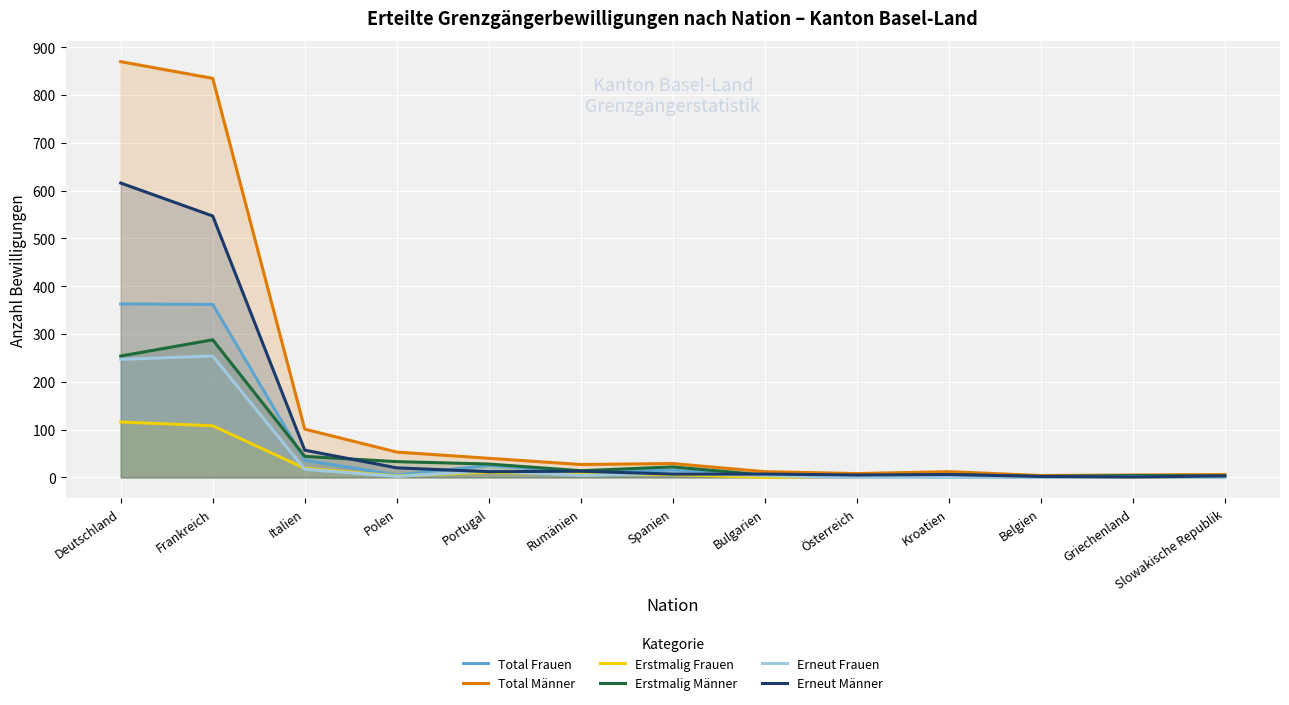

List the series in order of their peak value, lowest first.

Erstmalig Frauen, Erneut Frauen, Erstmalig Männer, Total Frauen, Erneut Männer, Total Männer